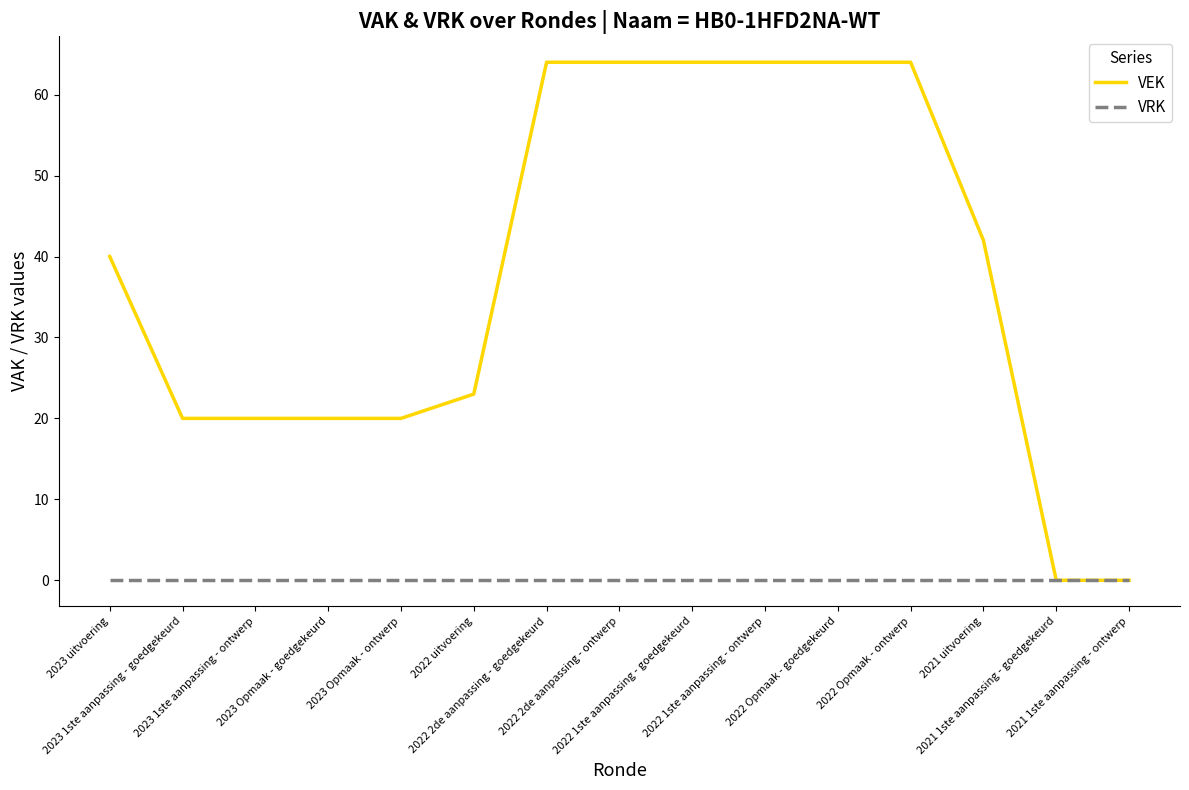

Where is VEK nearest to the value 32?

2023 uitvoering